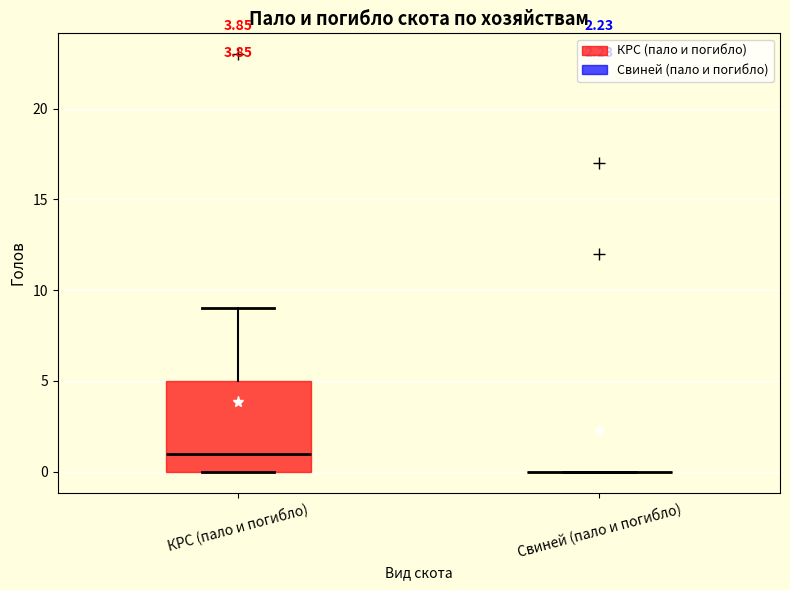

Reading left to right, read every box against the y-axis: the position of its median line, the range the box covers, and the ends of its whiskers. The values are not printed on the chart, so give them approximately, as read against the axis.

КРС (пало и погибло): median 1, box 0 to 5, whiskers 0 to 9
Свиней (пало и погибло): box collapsed to a line at 0, whiskers 0 to 0